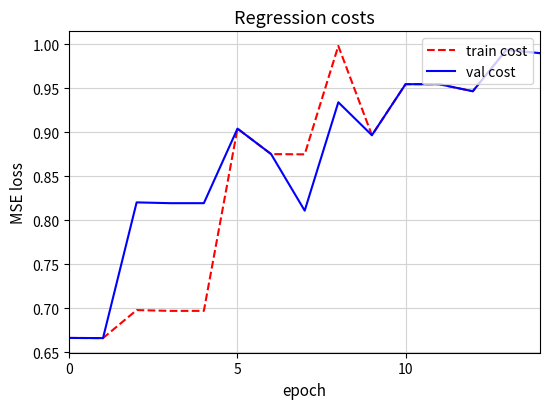

Which series has the largest total across all categories?

val cost